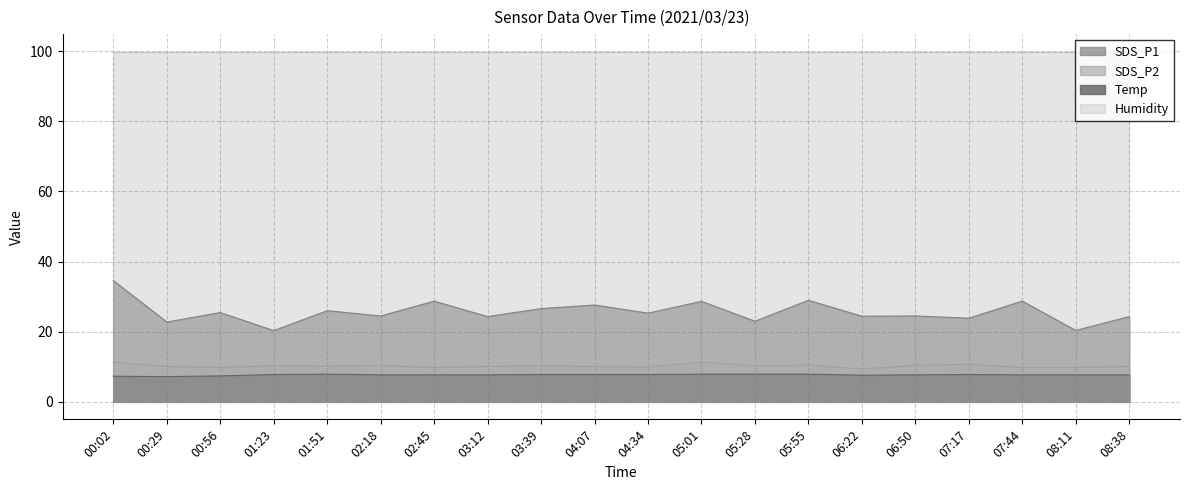

At which label does SDS_P2 first exceed 10?

00:02